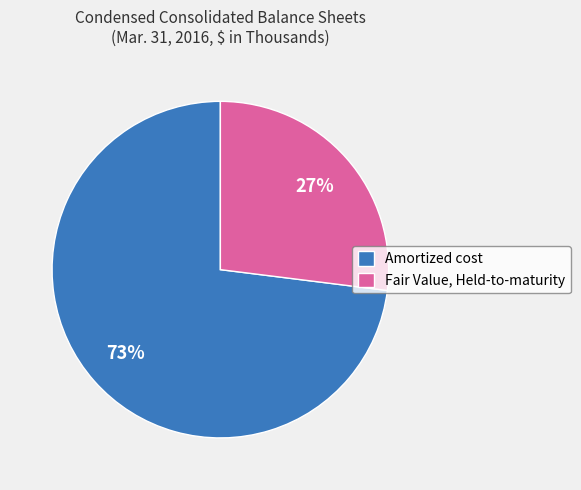

Which slice is the smallest?

Fair Value, Held-to-maturity